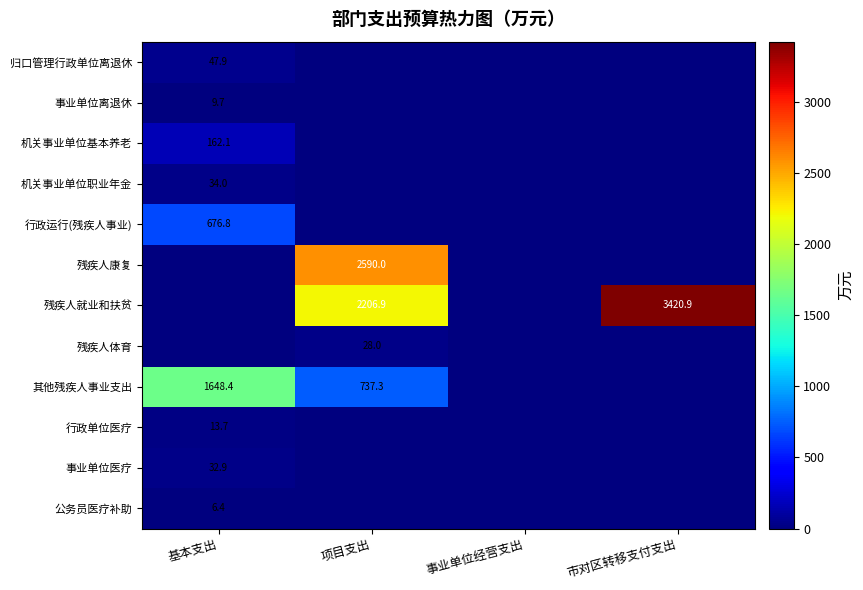

True or false: 残疾人就业和扶贫 has a value of 960.3 at 市对区转移支付支出.

False